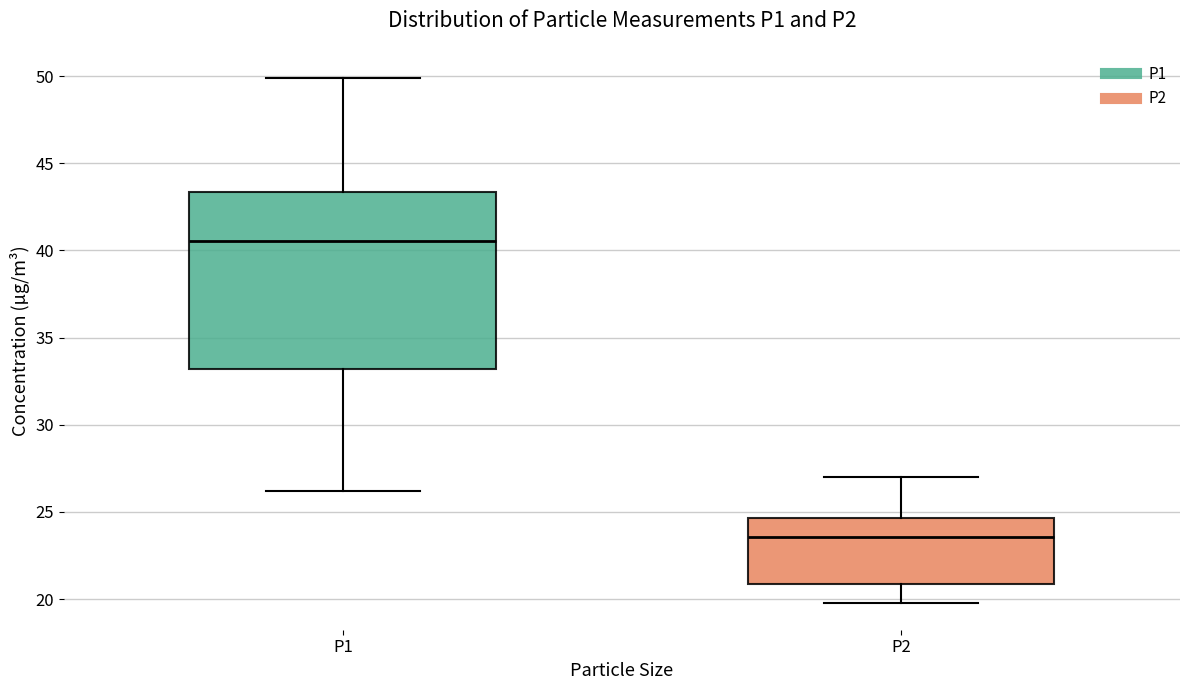

Reading left to right, read every box against the y-axis: the position of its median line, the range the box covers, and the ends of its whiskers. The values are not printed on the chart, so give them approximately, as read against the axis.

P1: median 40.5, box 33.0 to 43.5, whiskers 26.0 to 50.0
P2: median 23.5, box 21.0 to 24.5, whiskers 20.0 to 27.0